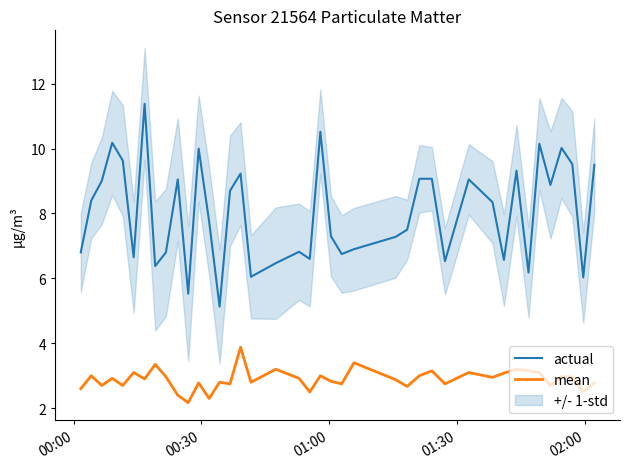

What is the minimum value for actual?

5.1